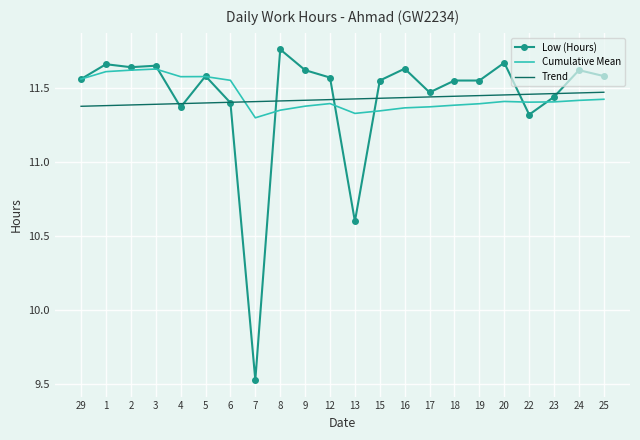

Which label corresponds to the smallest value in the chart?

7